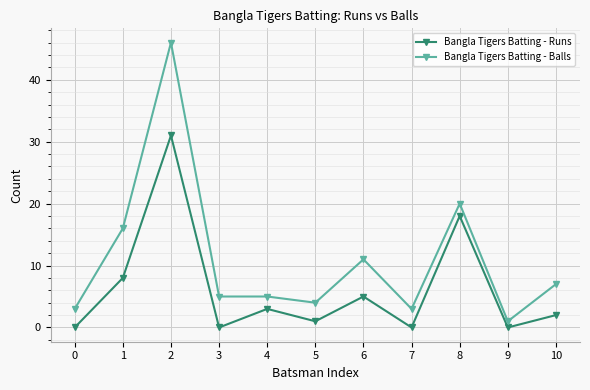

What is the average value of the Bangla Tigers Batting - Balls series?

11